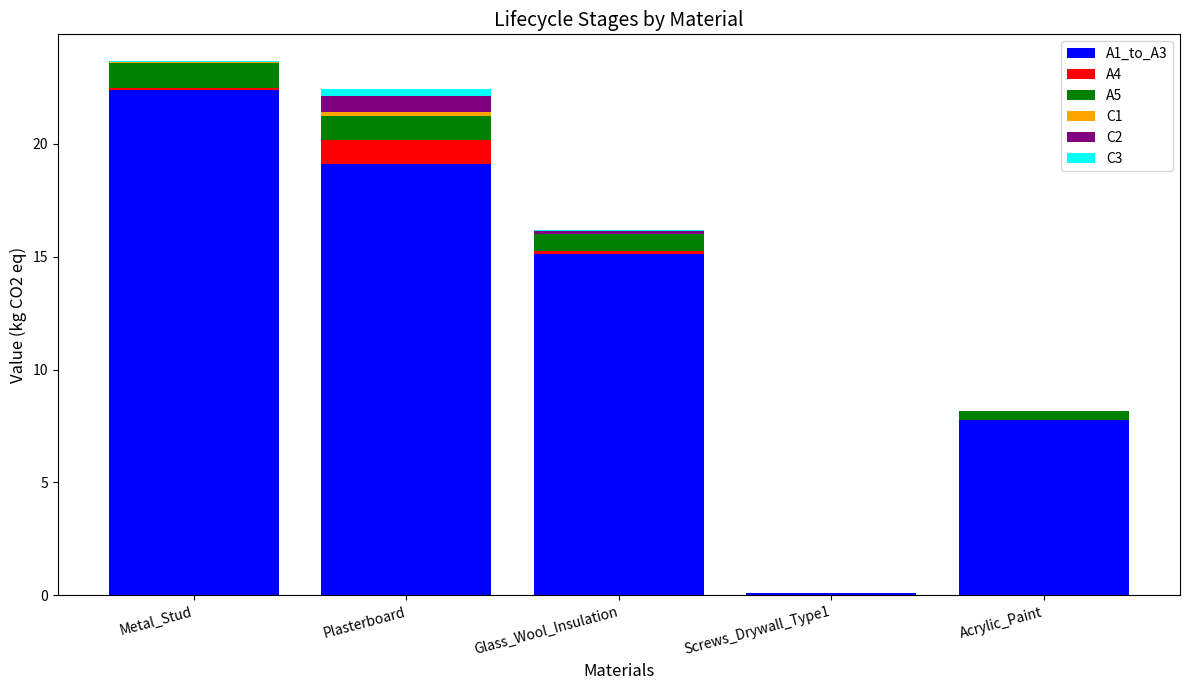

Which category has the highest value in the A1_to_A3 series?

Metal_Stud